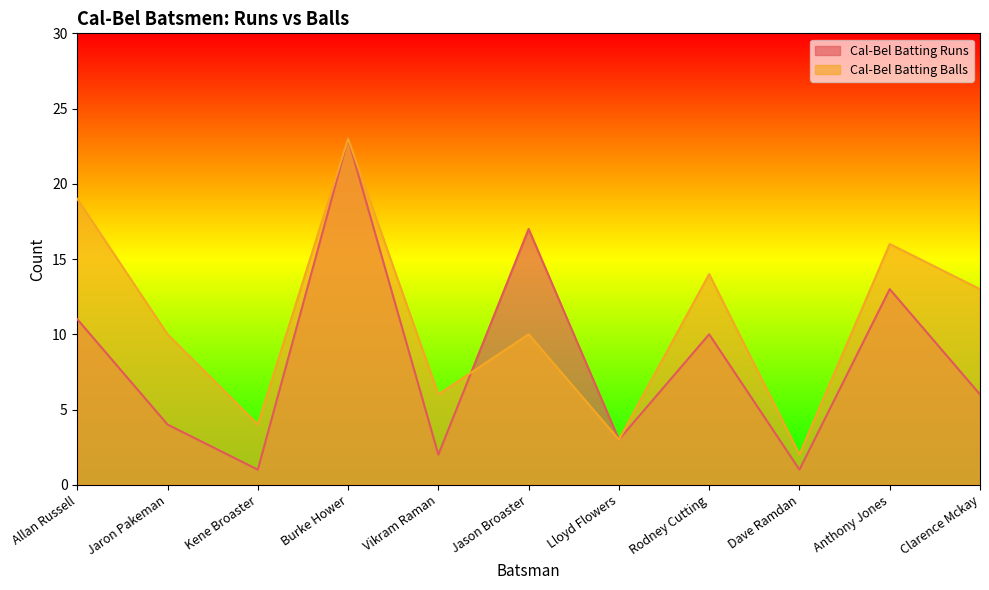

How many series are shown in this chart?

2